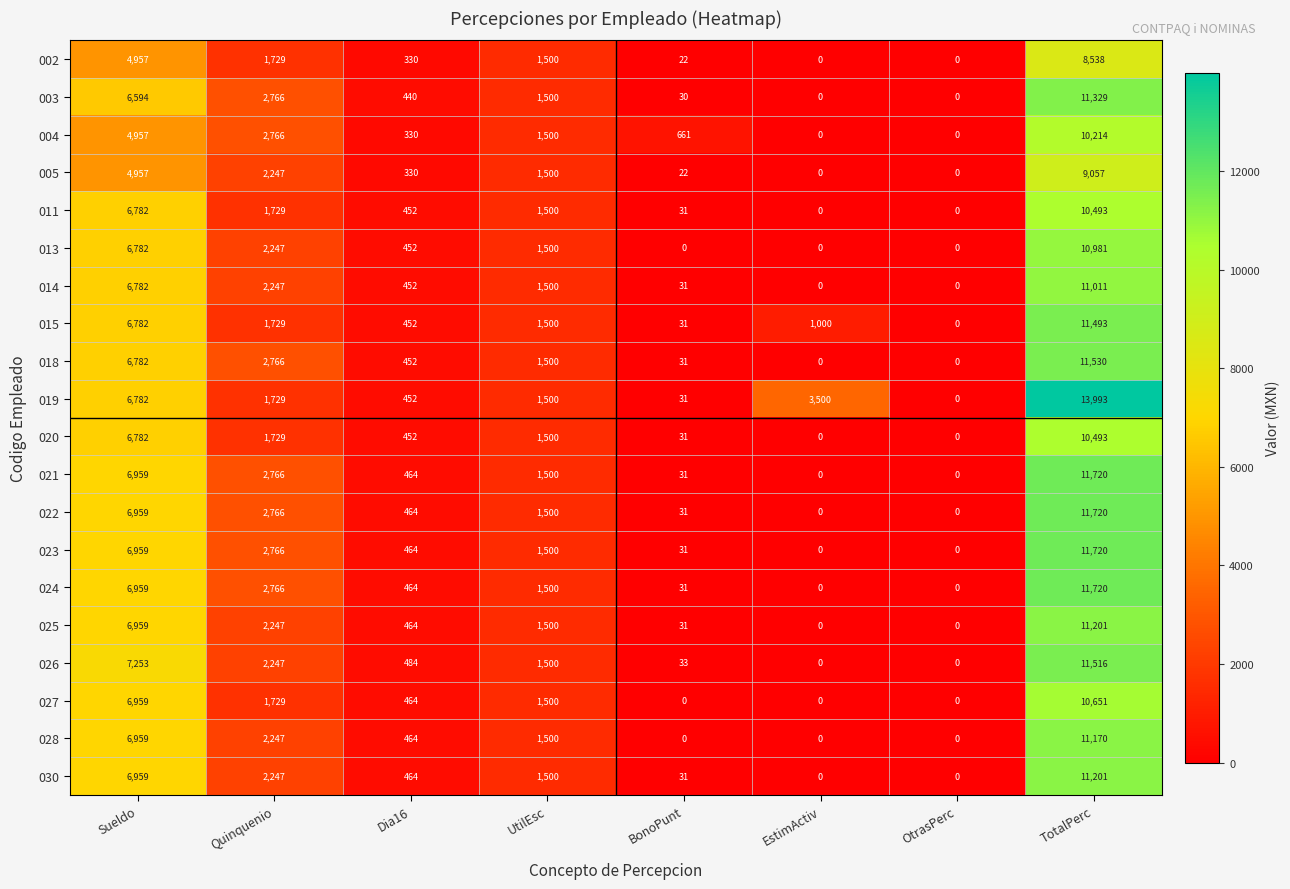

What is the difference between the maximum and minimum values in the 028 series?

11170